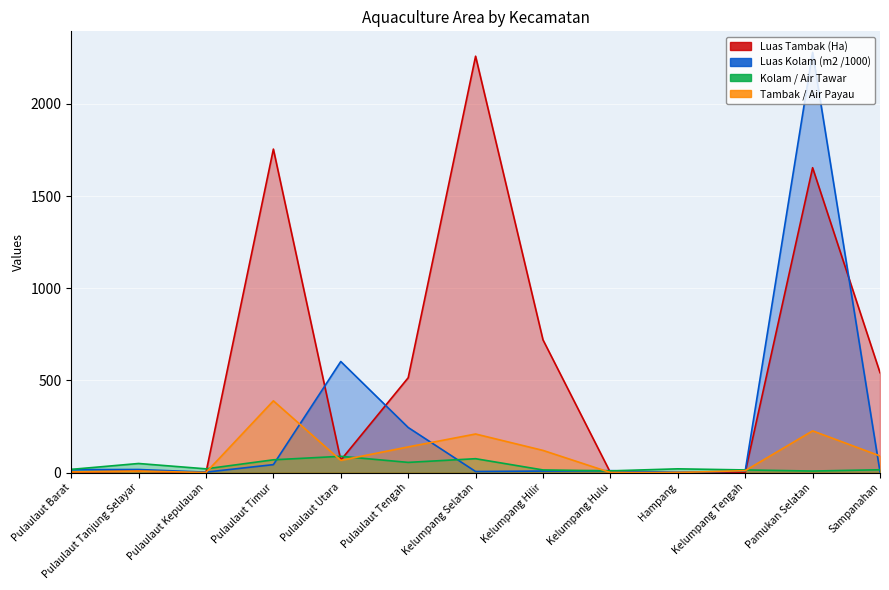

True or false: Luas Tambak (Ha) has a value of 514.1 at Pulaulaut Tengah.

True